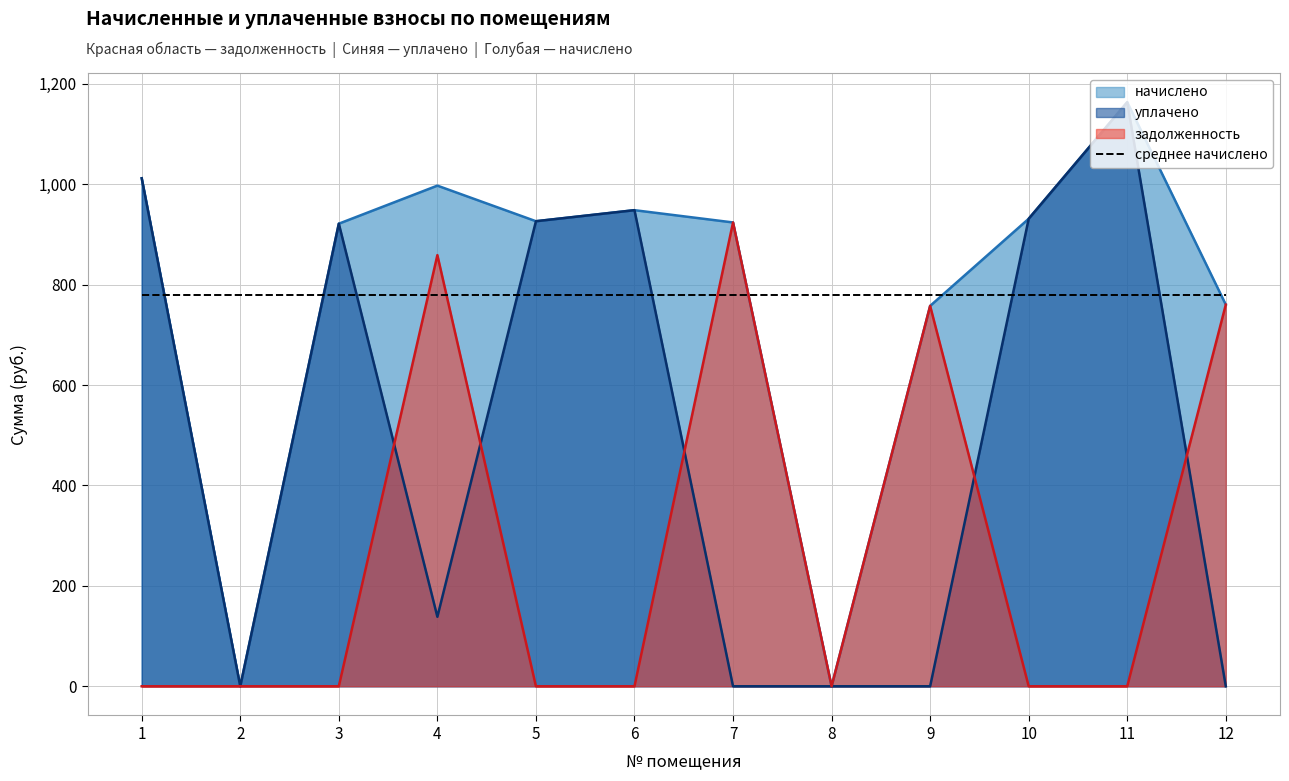

True or false: задолженность has a value of -427.1 at 2.

False